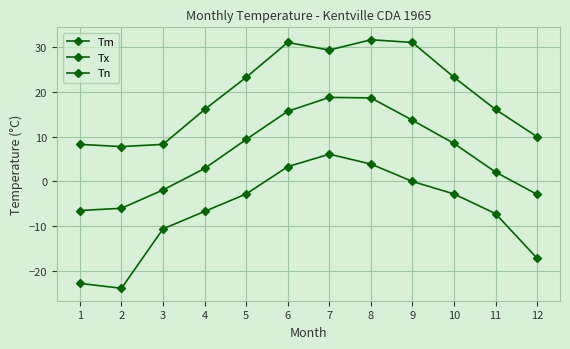

True or false: Tm and Tn intersect in this chart.

False